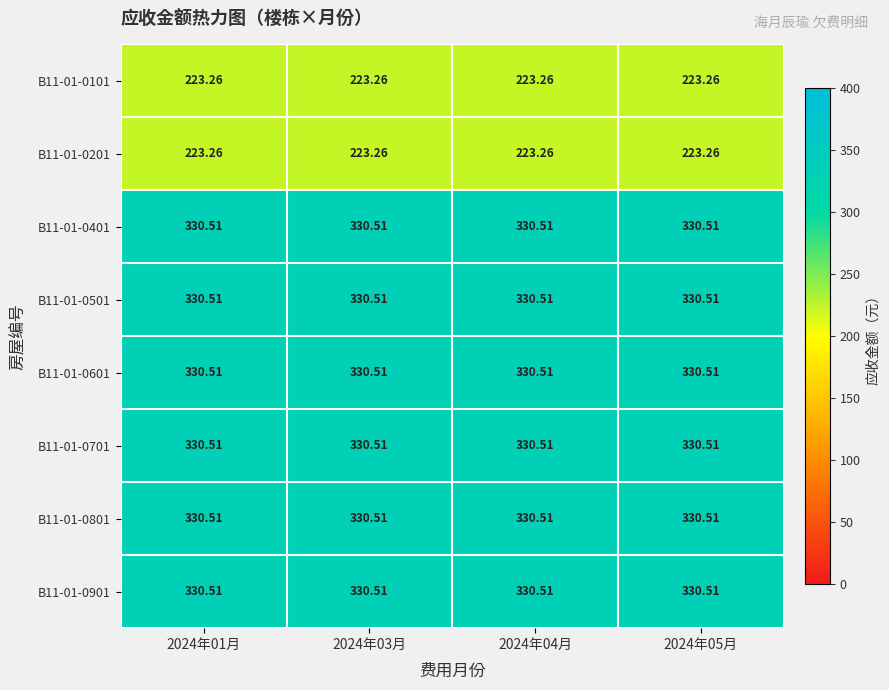

Is the value of B11-01-0101 at 2024年01月 greater than the value of B11-01-0801 at 2024年05月?

No